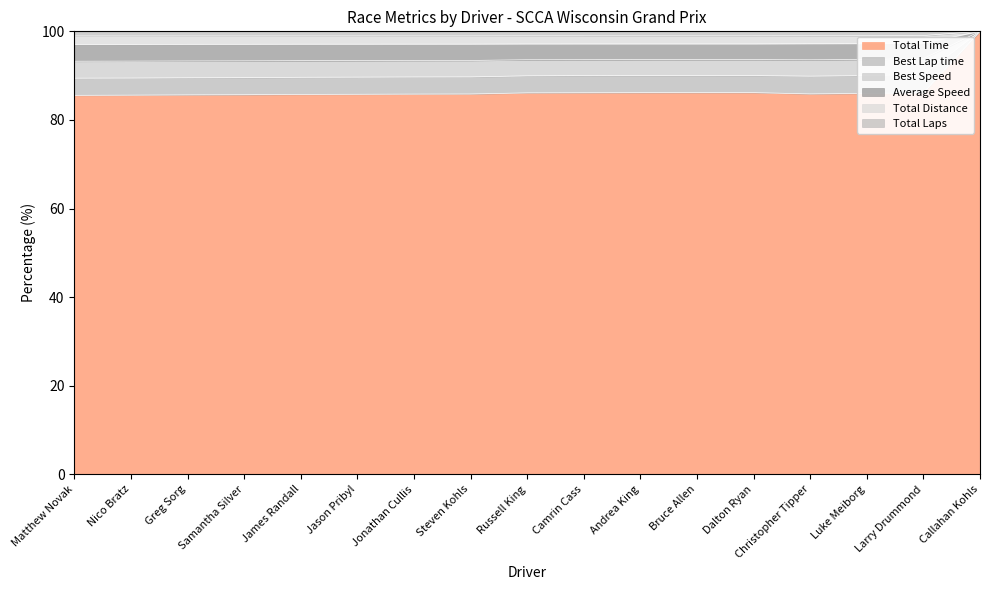

At which label does Total Time reach its peak?

Callahan Kohls